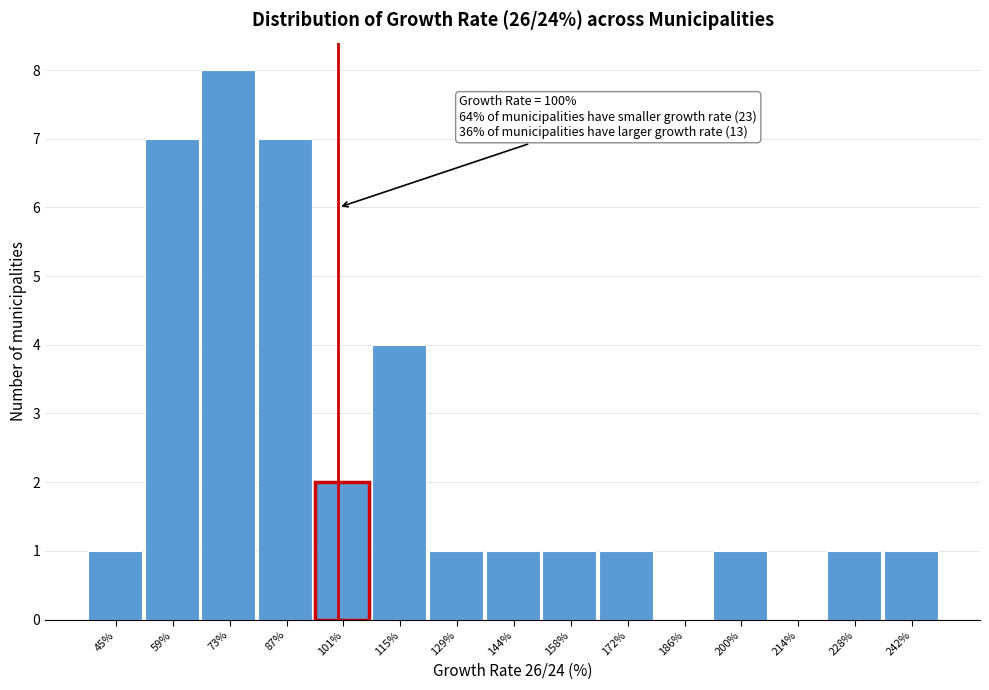

Over which range of the x-axis is the bar tallest?

66 to 80